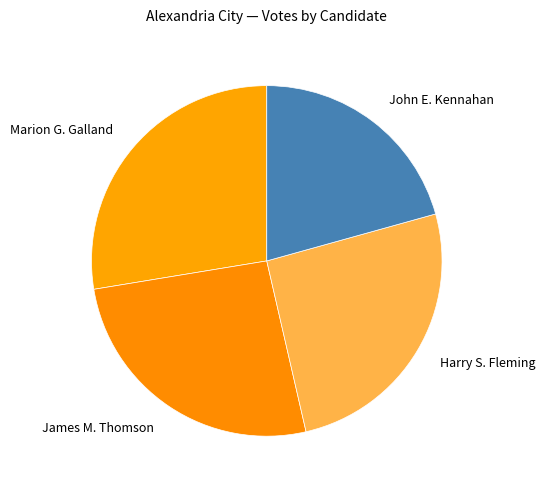

Is it true that John E. Kennahan is 21% of the pie?

True